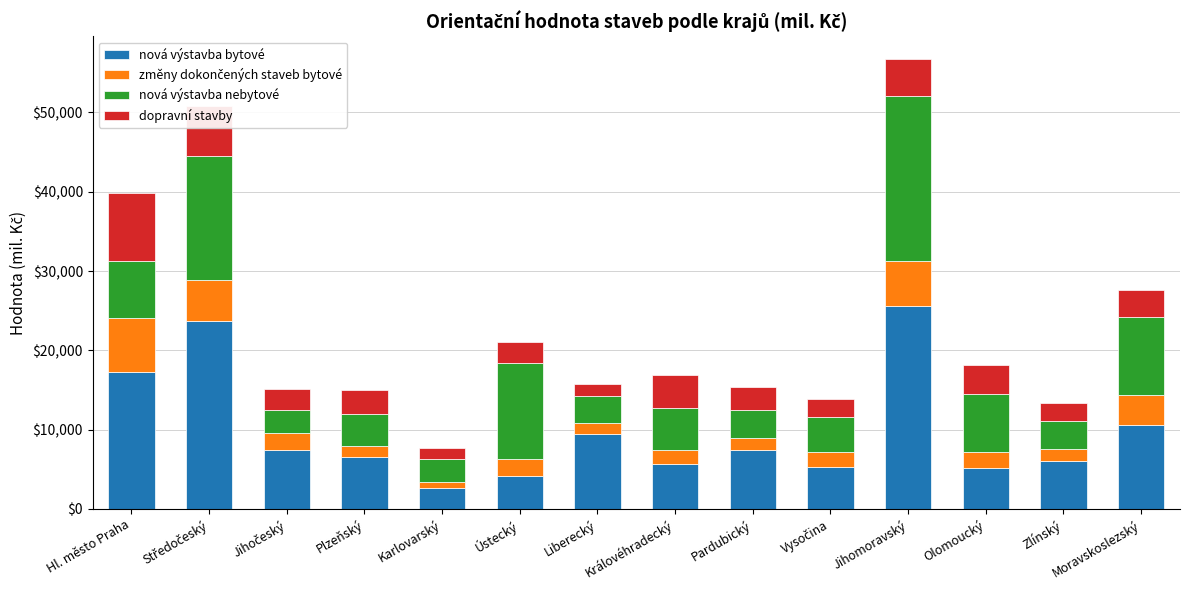

At which category is the sum across all series the highest?

Jihomoravský